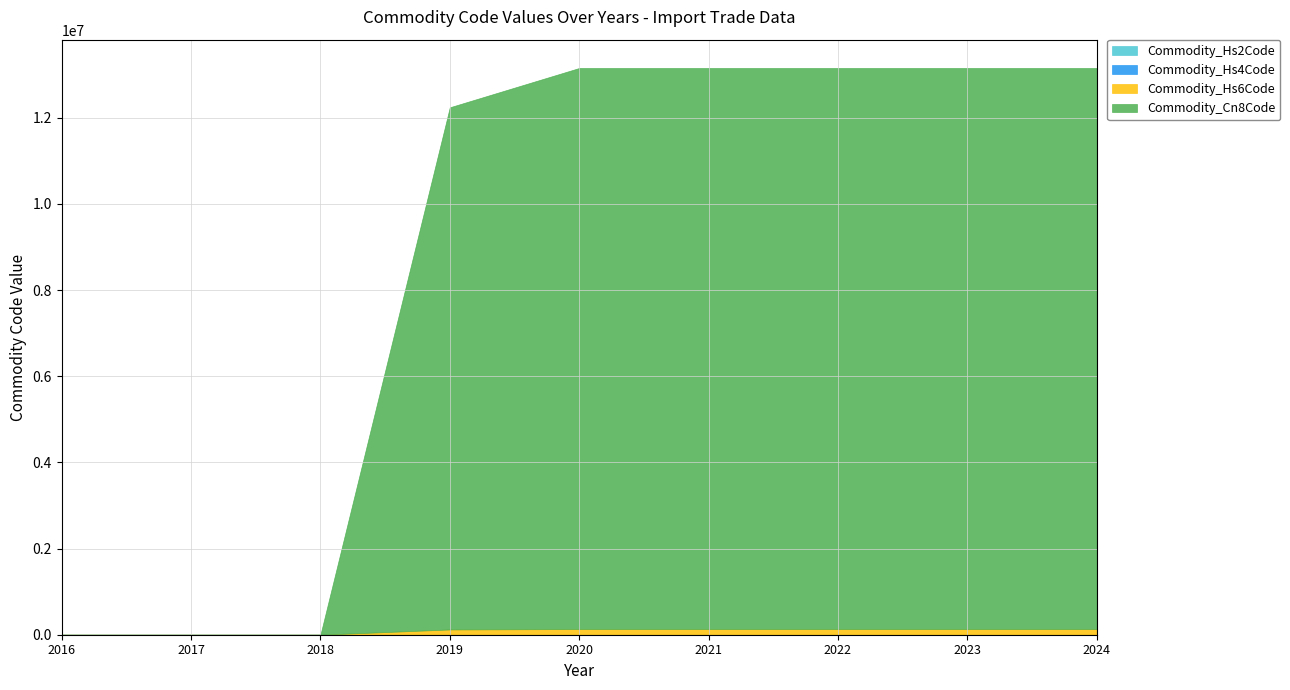

What is the value of the Commodity_Cn8Code point at the 2nd from the left?

12